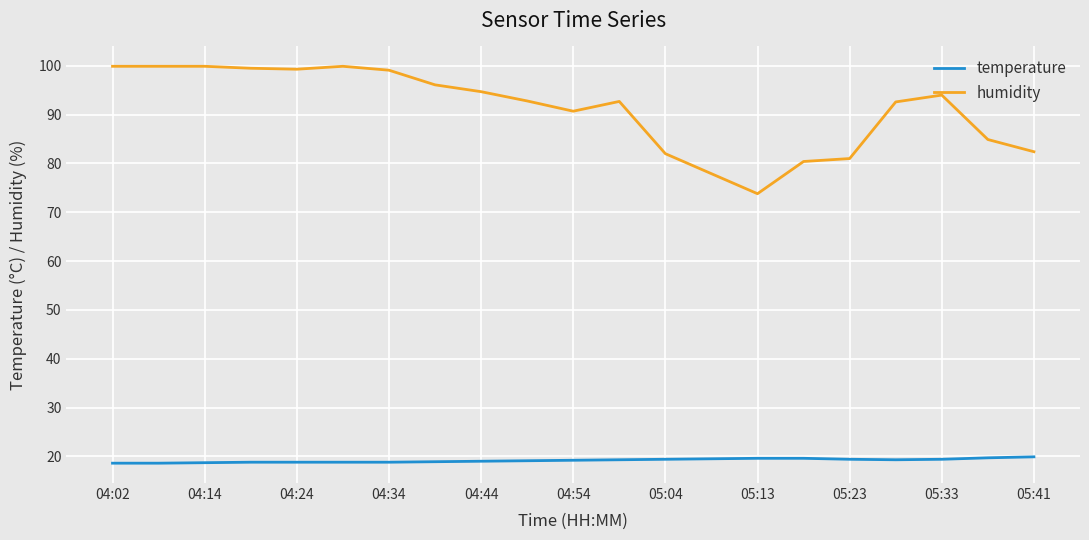

Does the chart have visible grid lines?

Yes